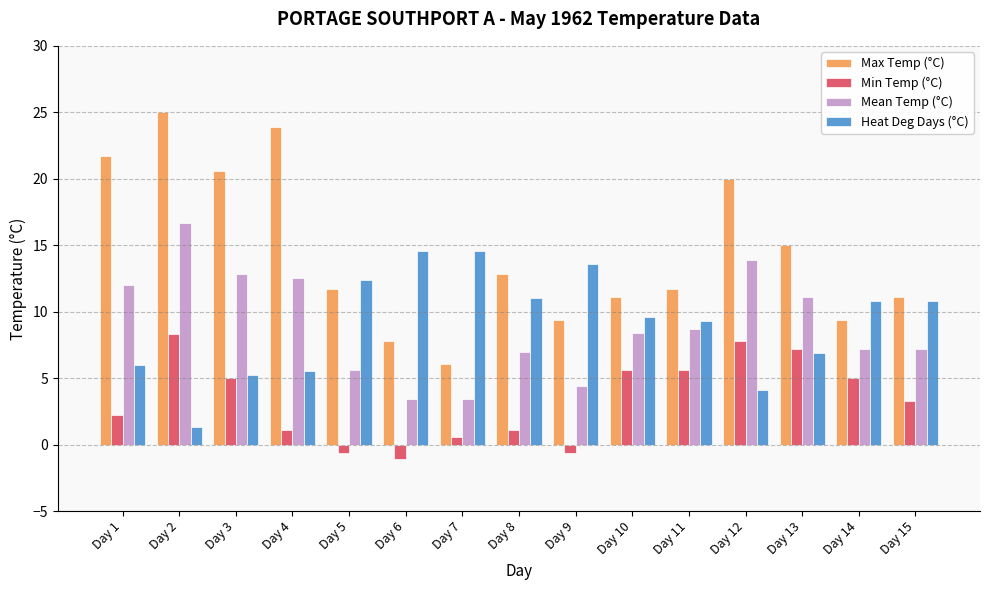

What is the difference between the highest and lowest values at Day 12?

15.9